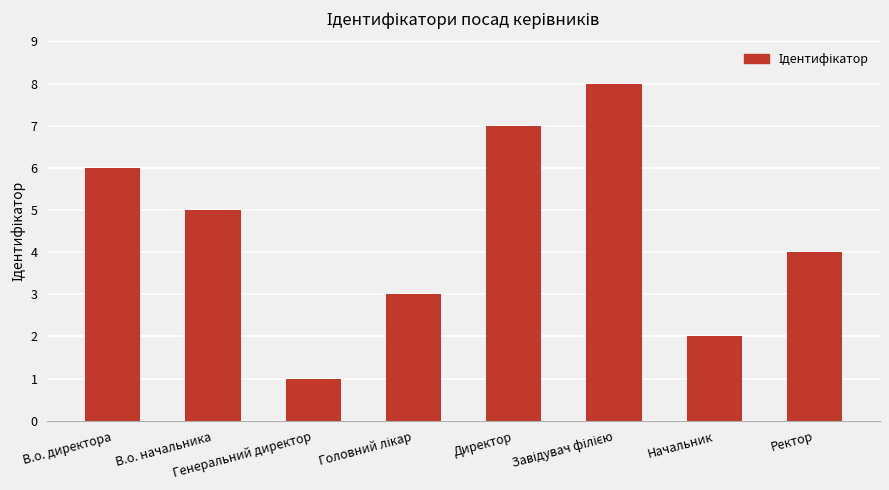

Where is the data nearest to the value 4?

Ректор